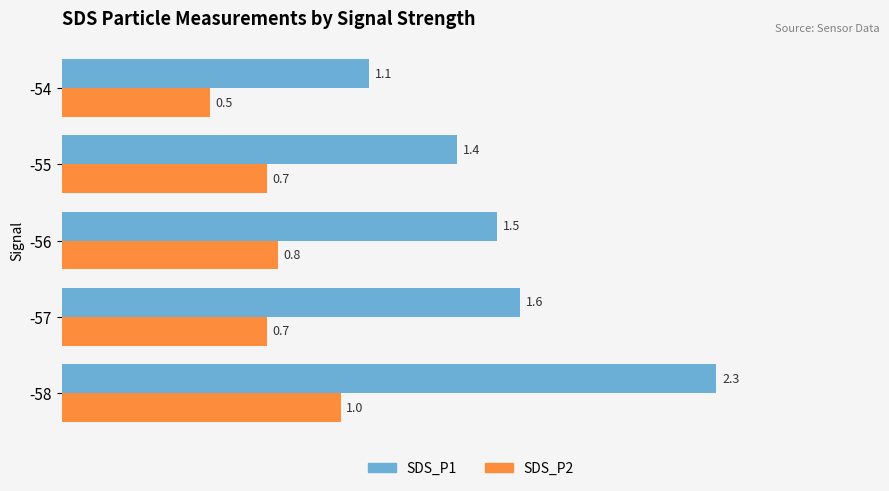

Which series has the largest range (max minus min)?

SDS_P1